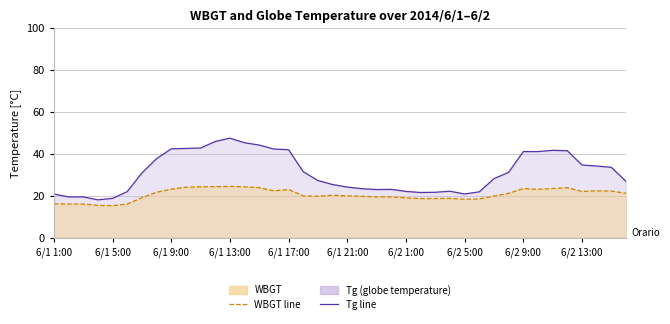

Where is Tg nearest to the value 32?

6/1 18:00